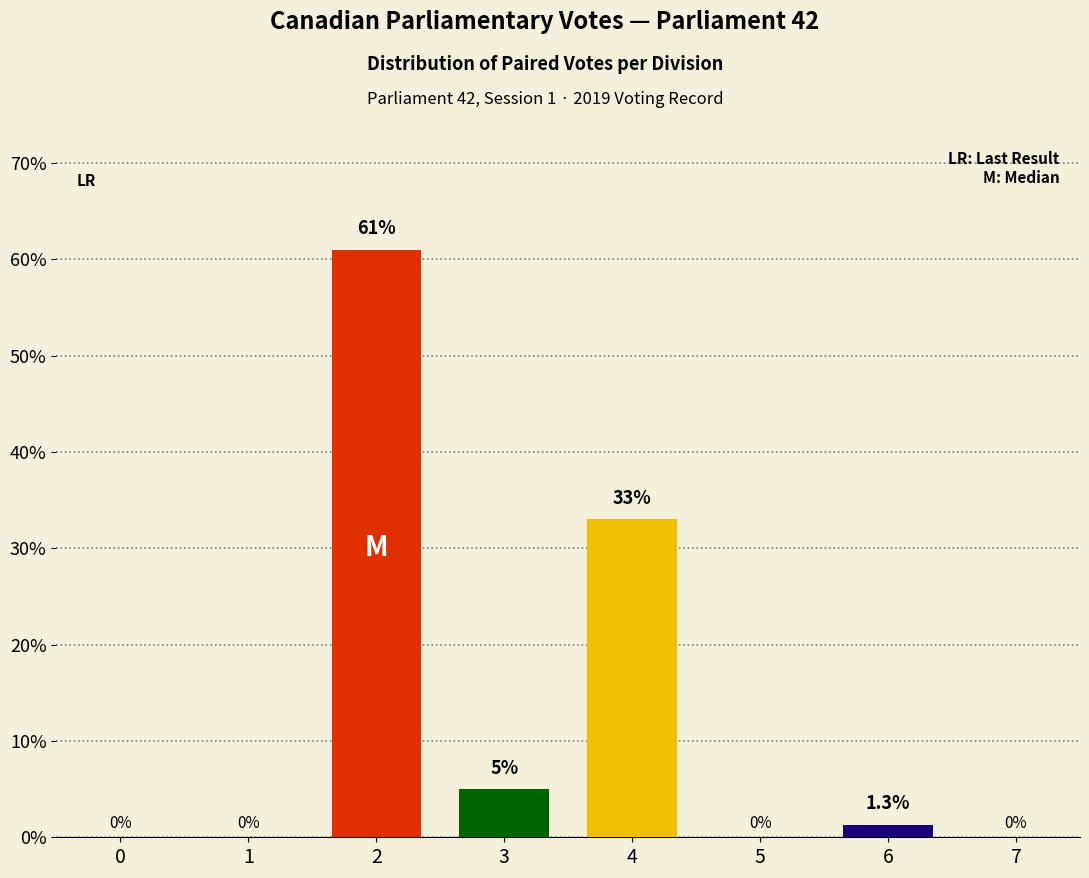

What is the sum of the values at 5 and 3?

5.0